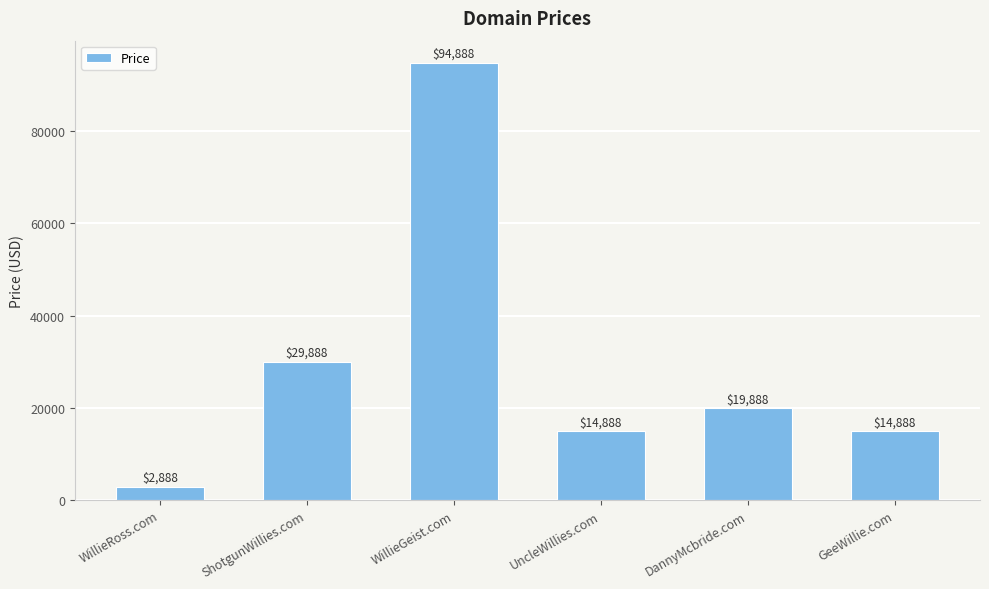

Between ShotgunWillies.com and WillieGeist.com, which is larger?

WillieGeist.com